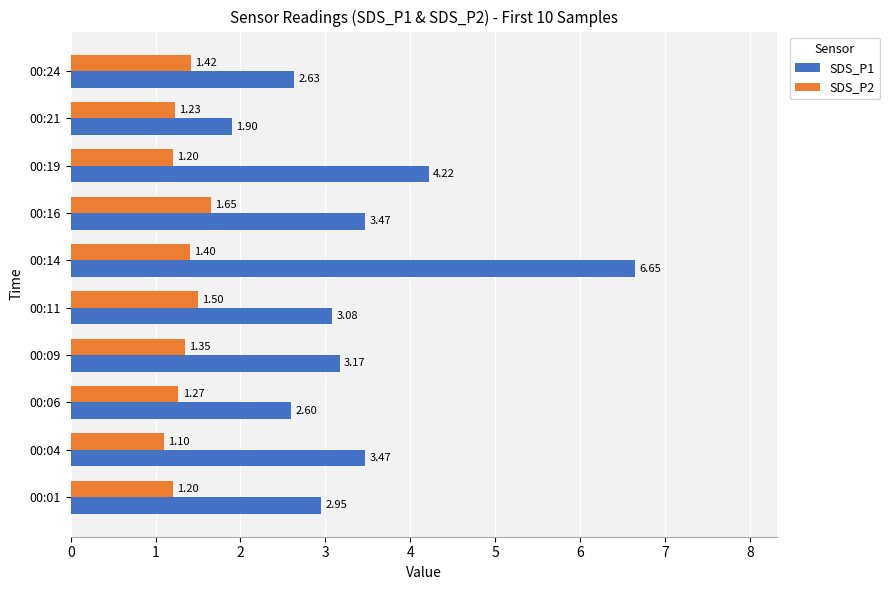

What is the sum of all SDS_P2 values?

13.3